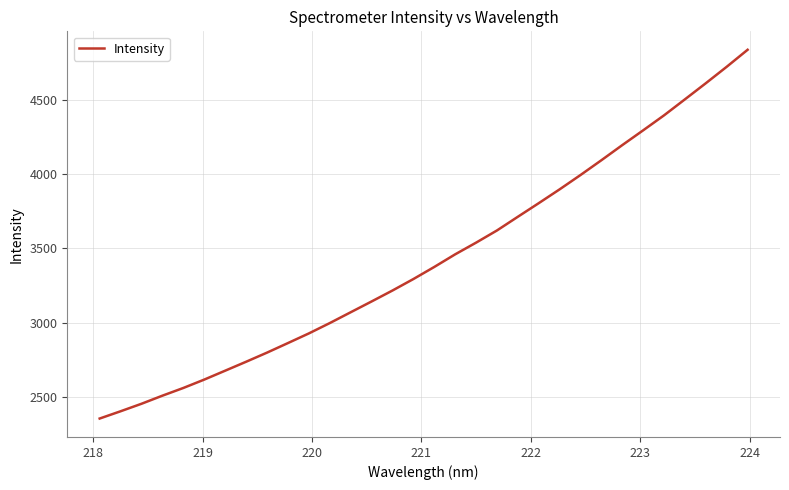

True or false: the data has more than 1 interior local peaks.

False